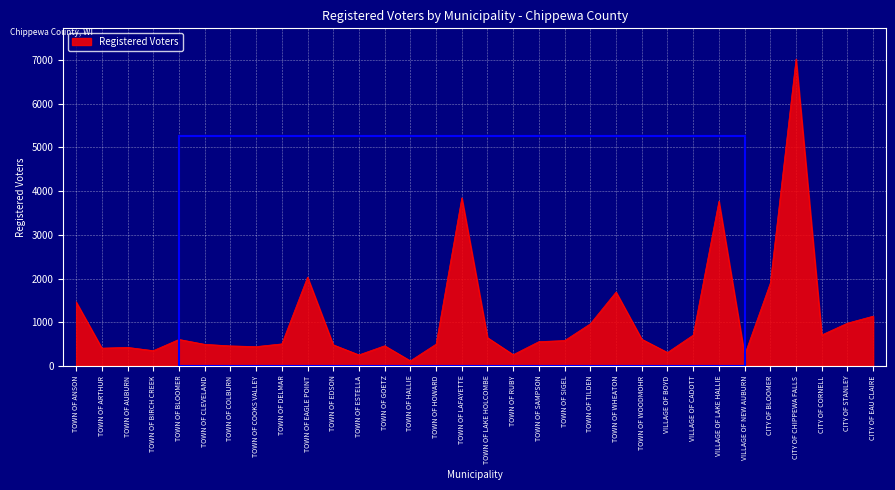

What is the difference between the maximum and minimum values?

6911